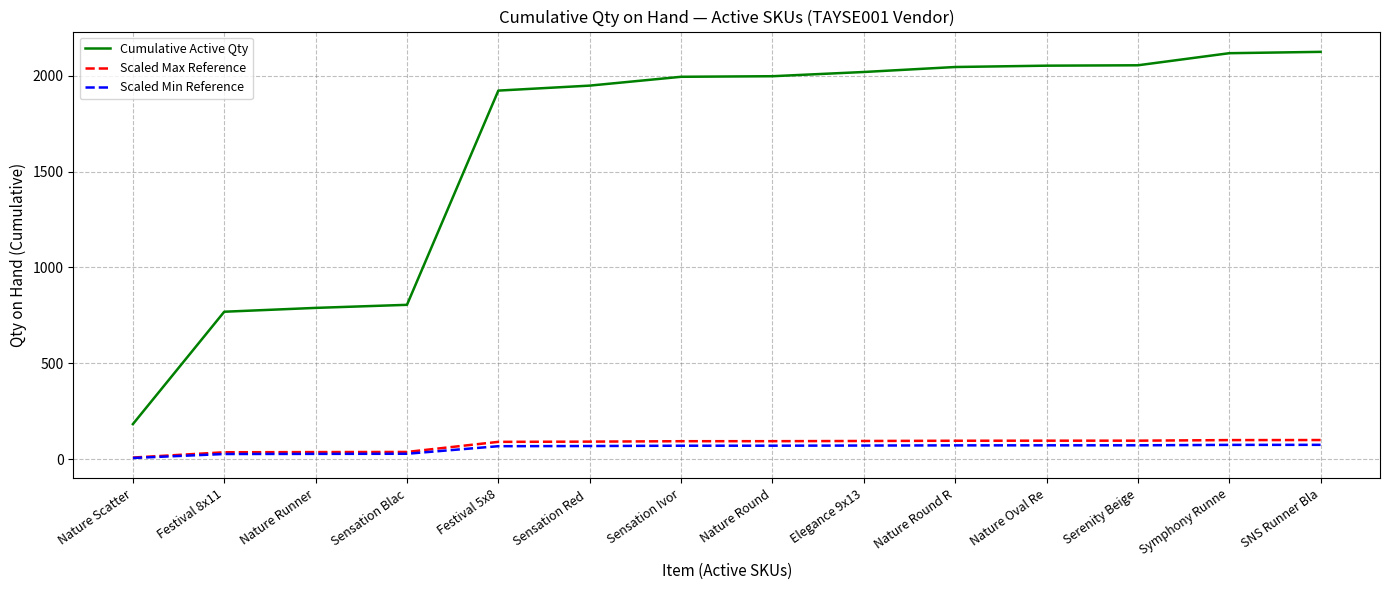

Is the value of Cumulative Active Qty at Nature Round greater than the value of Scaled Max Reference at Festival 8x11?

Yes